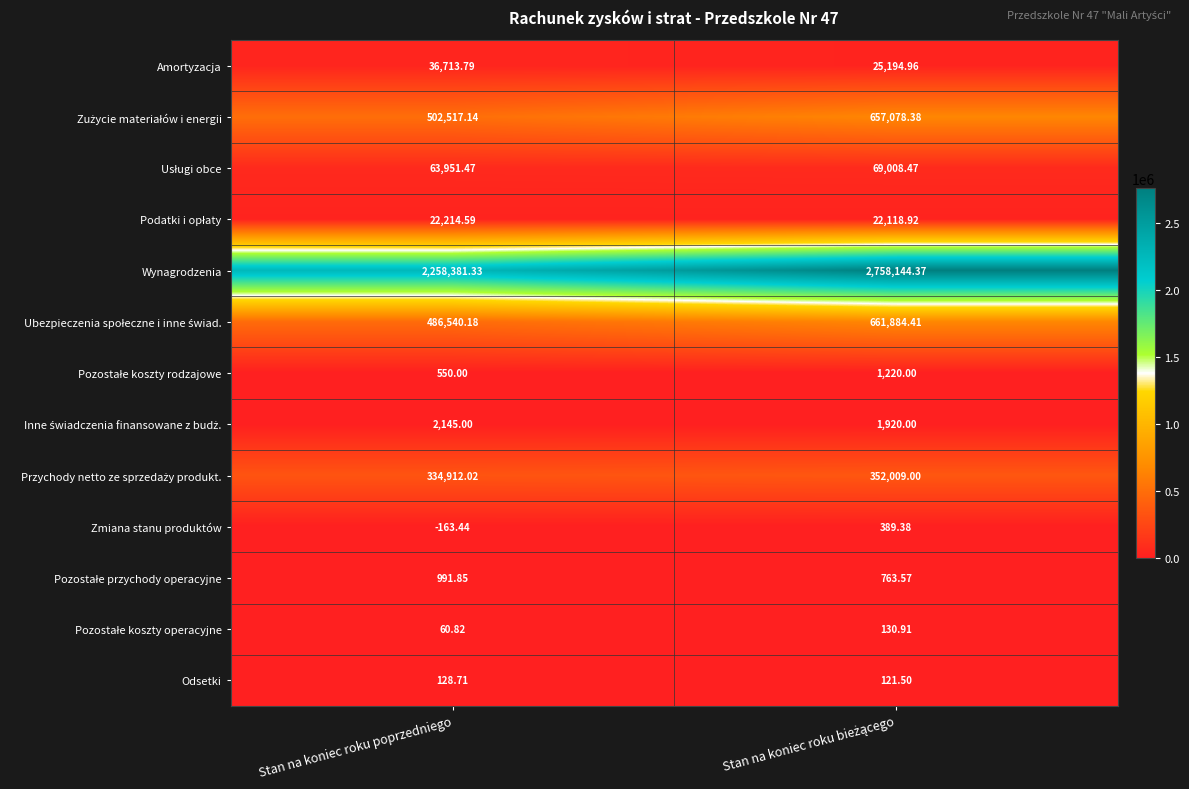

Which series has the largest total across all categories?

Wynagrodzenia